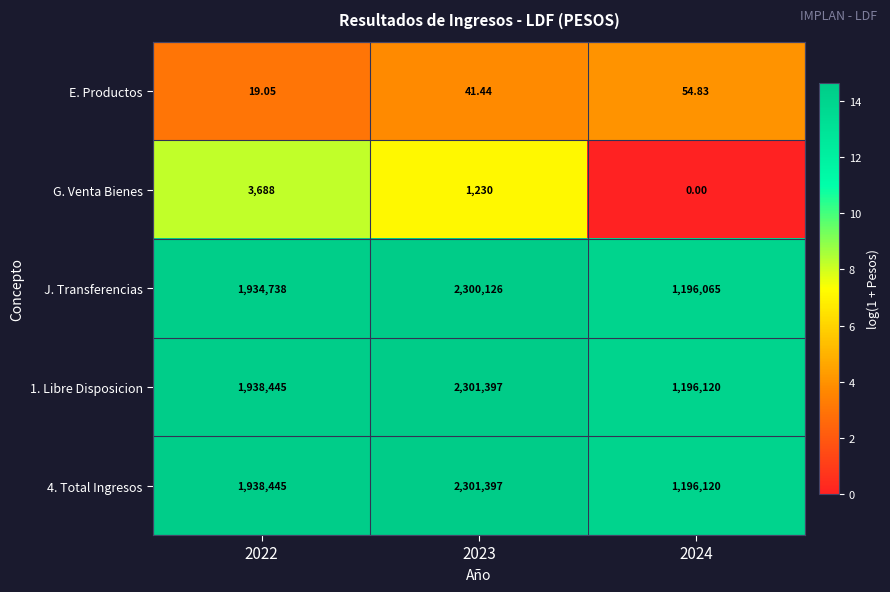

Is the value of 4. Total Ingresos at 2024 greater than the value of J. Transferencias at 2023?

No